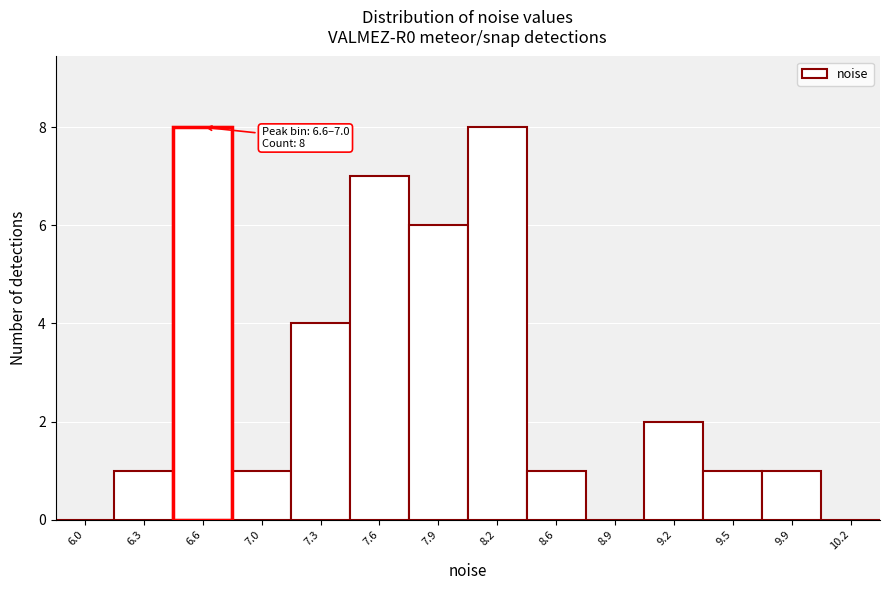

Reading left to right, list all the values displayed in this chart.

6.0=0	6.3=1	6.6=8	7.0=1	7.3=4	7.6=7	7.9=6	8.2=8	8.6=1	8.9=0	9.2=2	9.5=1	9.9=1	10.2=0